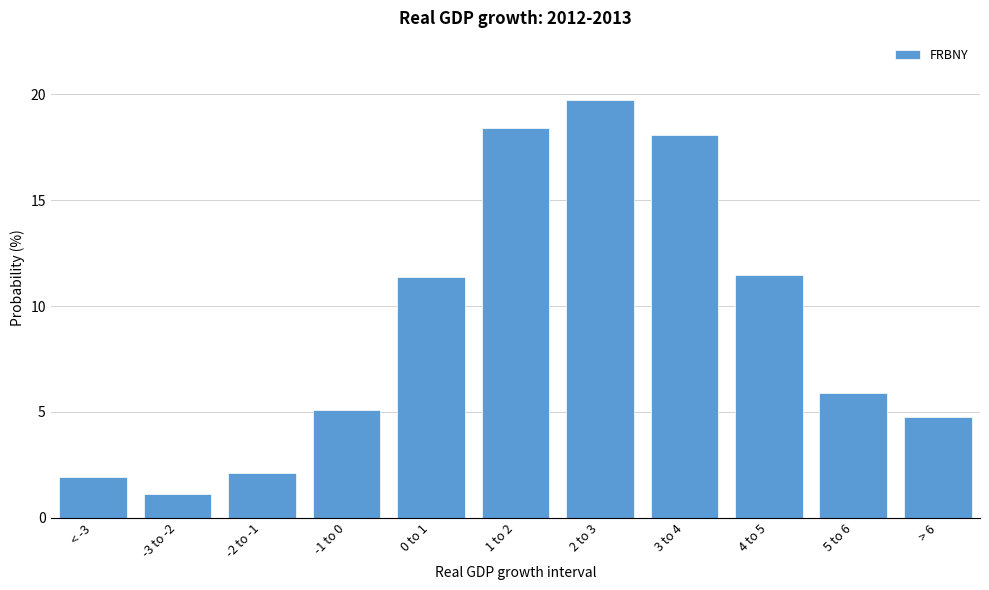

Reading left to right, extract all data points from this chart.

< -3=1.9	-3 to -2=1.1	-2 to -1=2.1	-1 to 0=5.1	0 to 1=11.4	1 to 2=18.4	2 to 3=19.7	3 to 4=18.1	4 to 5=11.5	5 to 6=5.9	> 6=4.7